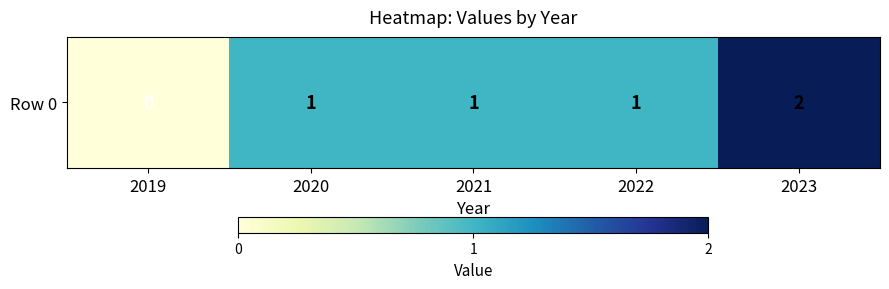

What is the difference between the values at 2021 and 2019?

1